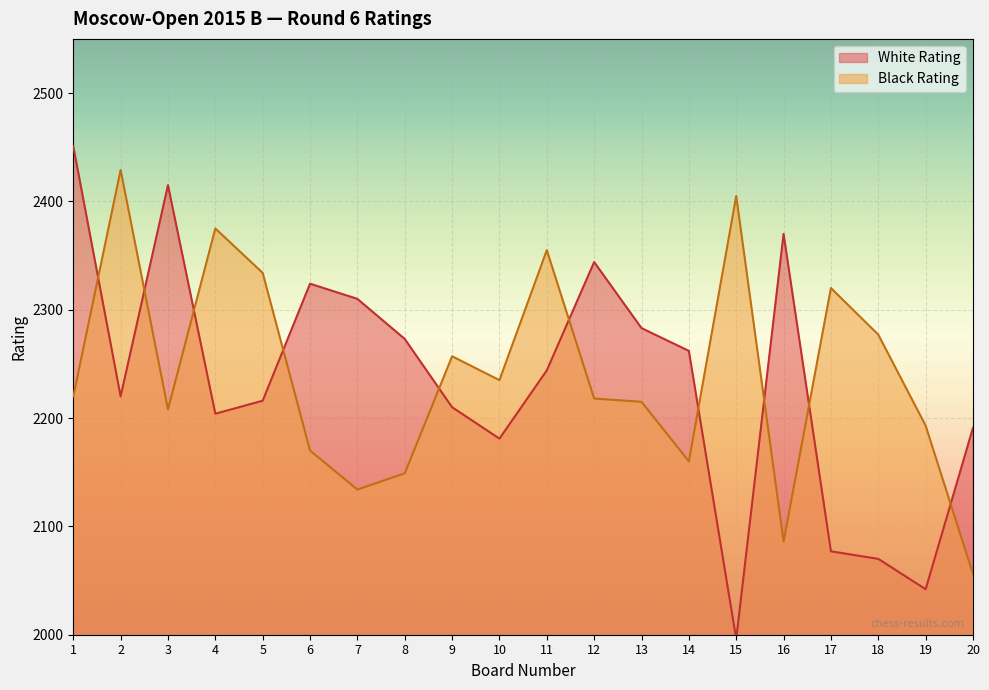

Does the chart display data point markers on the line(s)?

No